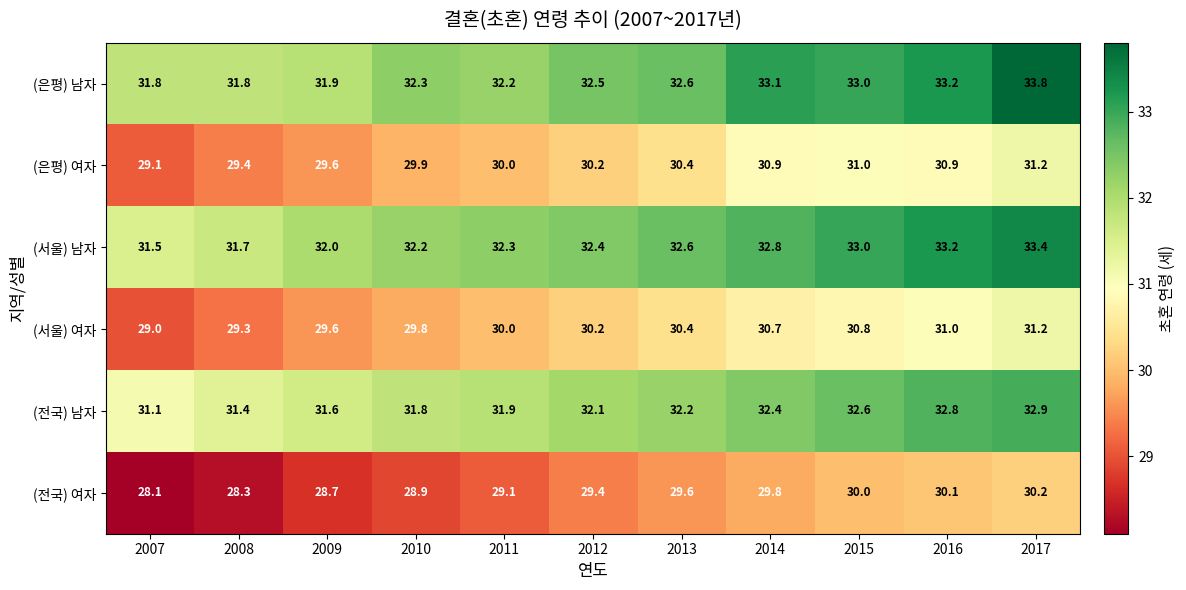

What is the maximum value shown in the chart?

33.8